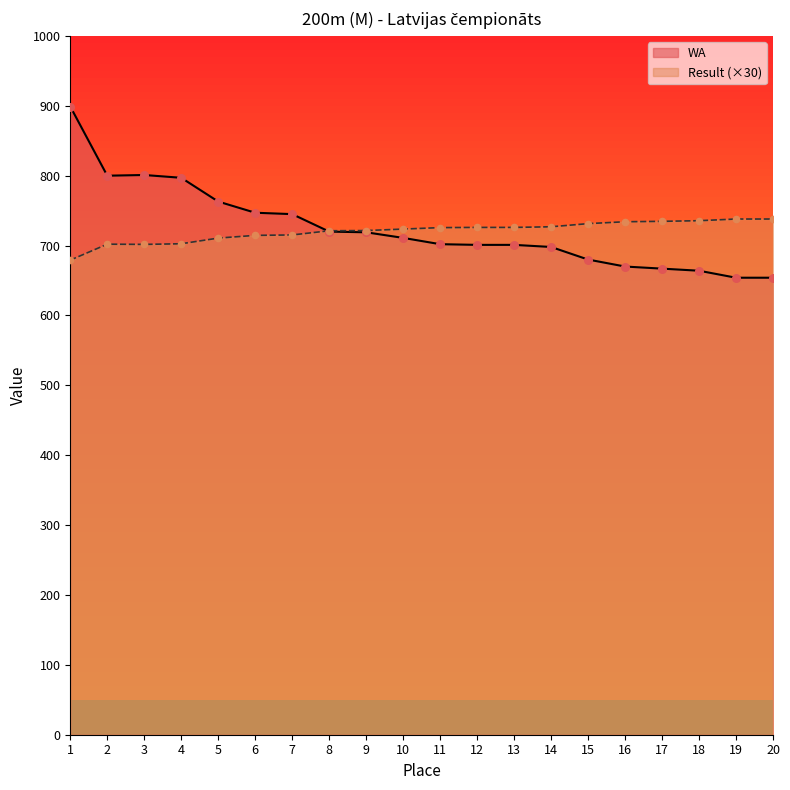

At how many categories does at least one series exceed 810?

1